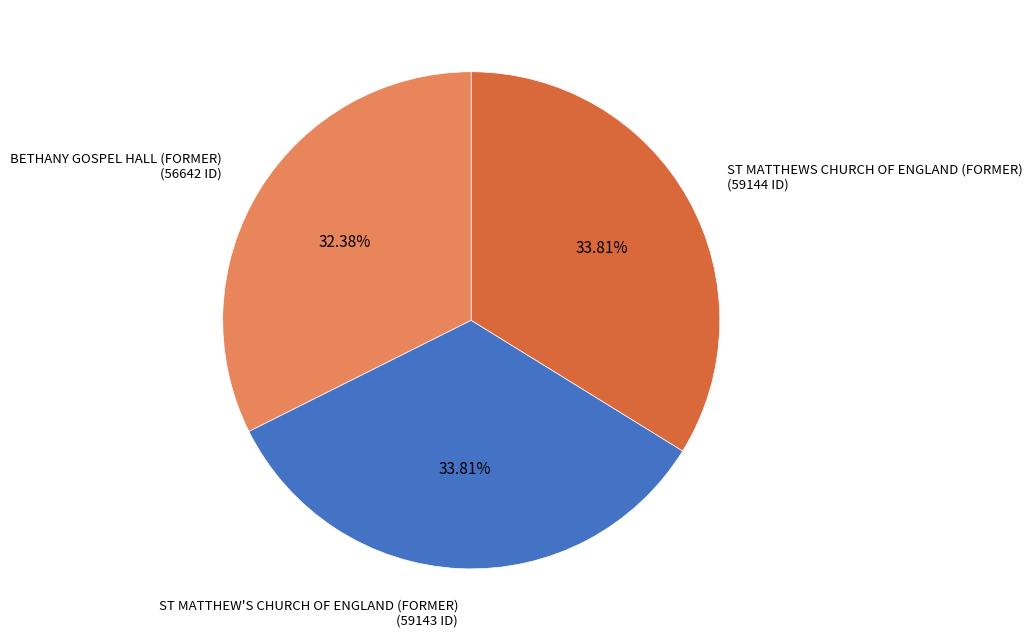

What is the smallest slice in the pie chart?

BETHANY GOSPEL HALL (FORMER)